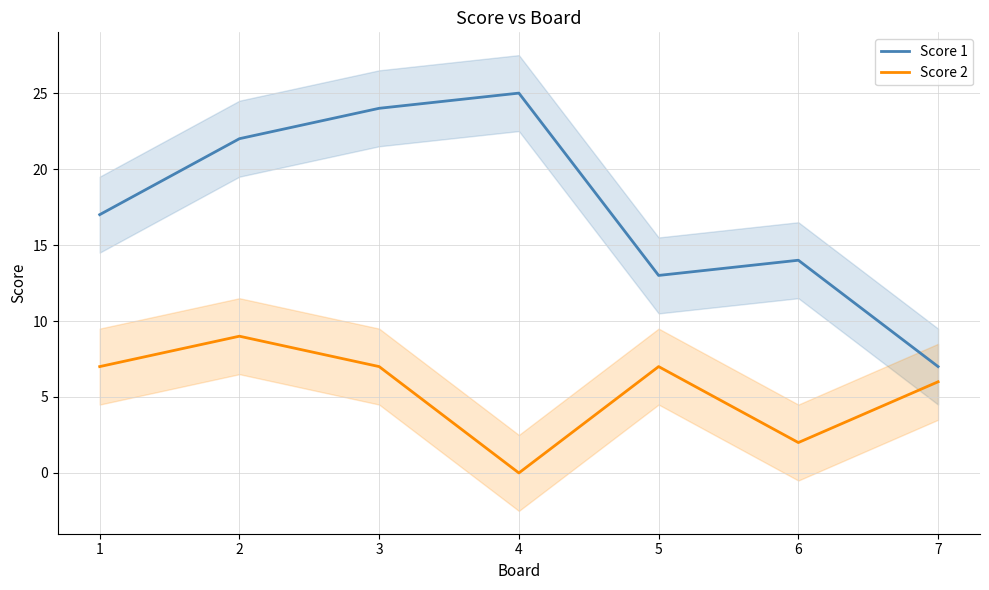

Which series changed the most between 2 and 3?

Score 1